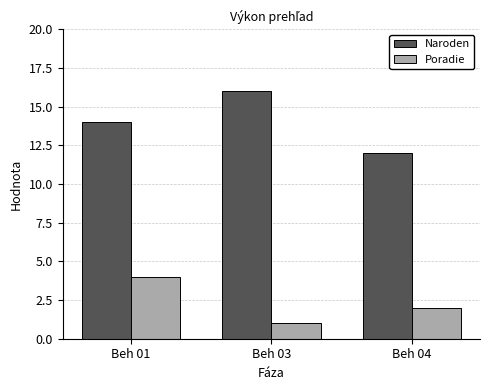

What is the maximum value for Poradie?

4